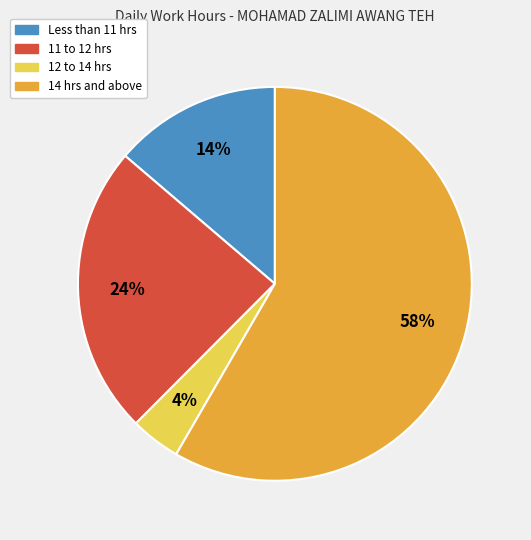

To the nearest percent, what is the difference between the largest and smallest slice percentages?

54%